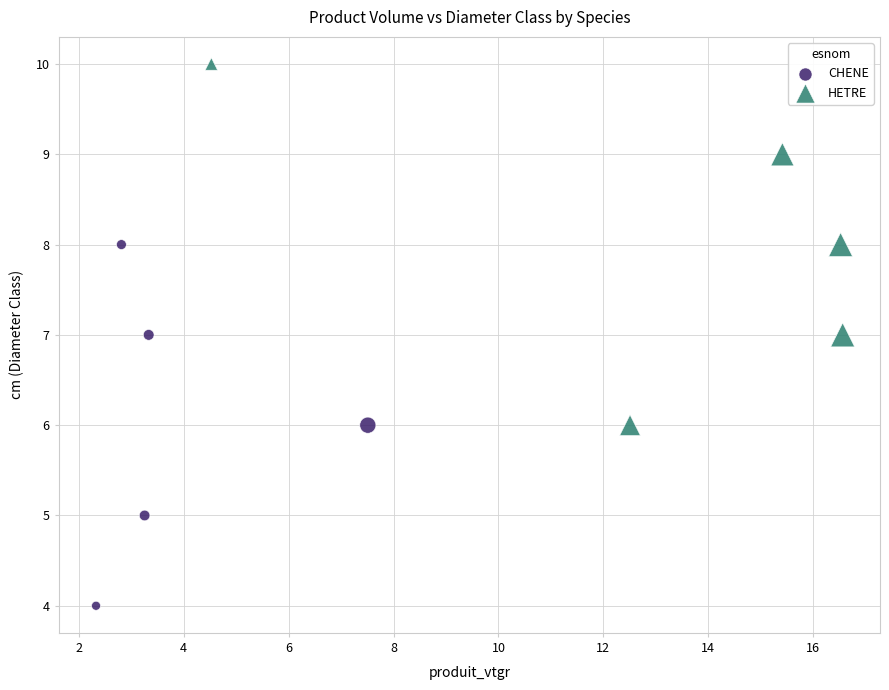

Which series reaches the maximum Y coordinate?

HETRE